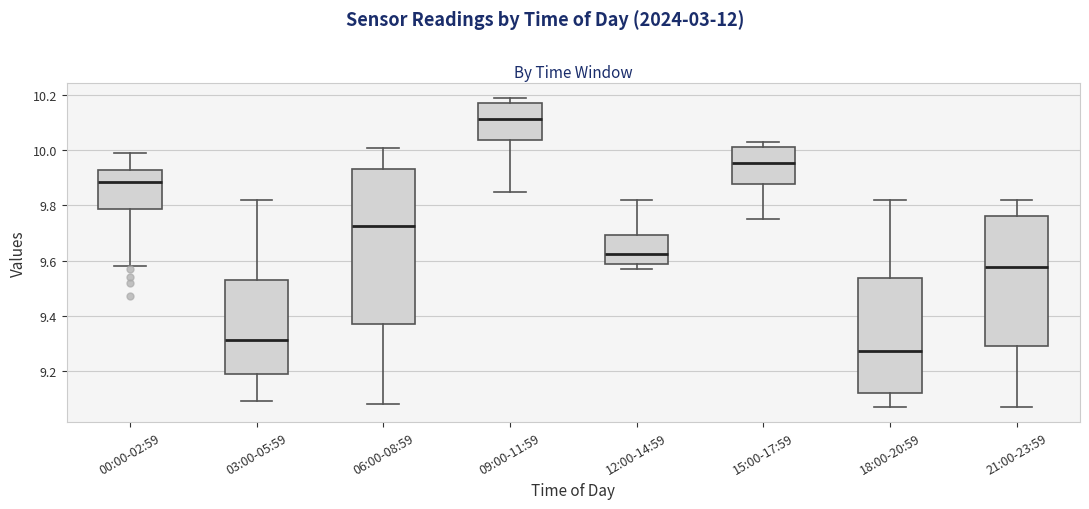

Reading left to right, transcribe this box plot: for each box, give where its median line is, the range the box spans, and where its two whiskers end, as read against the y-axis. The values are not printed on the chart, so give them approximately, as read against the axis.

00:00-02:59: median 9.88, box 9.78 to 9.94, whiskers 9.58 to 10.00
03:00-05:59: median 9.32, box 9.18 to 9.52, whiskers 9.10 to 9.82
06:00-08:59: median 9.72, box 9.38 to 9.94, whiskers 9.08 to 10.02
09:00-11:59: median 10.12, box 10.04 to 10.18, whiskers 9.86 to 10.20
12:00-14:59: median 9.62, box 9.58 to 9.70, whiskers 9.58 (just below the box's lower edge) to 9.82
15:00-17:59: median 9.96, box 9.88 to 10.02, whiskers 9.76 to 10.04
18:00-20:59: median 9.28, box 9.12 to 9.54, whiskers 9.08 to 9.82
21:00-23:59: median 9.58, box 9.30 to 9.76, whiskers 9.08 to 9.82